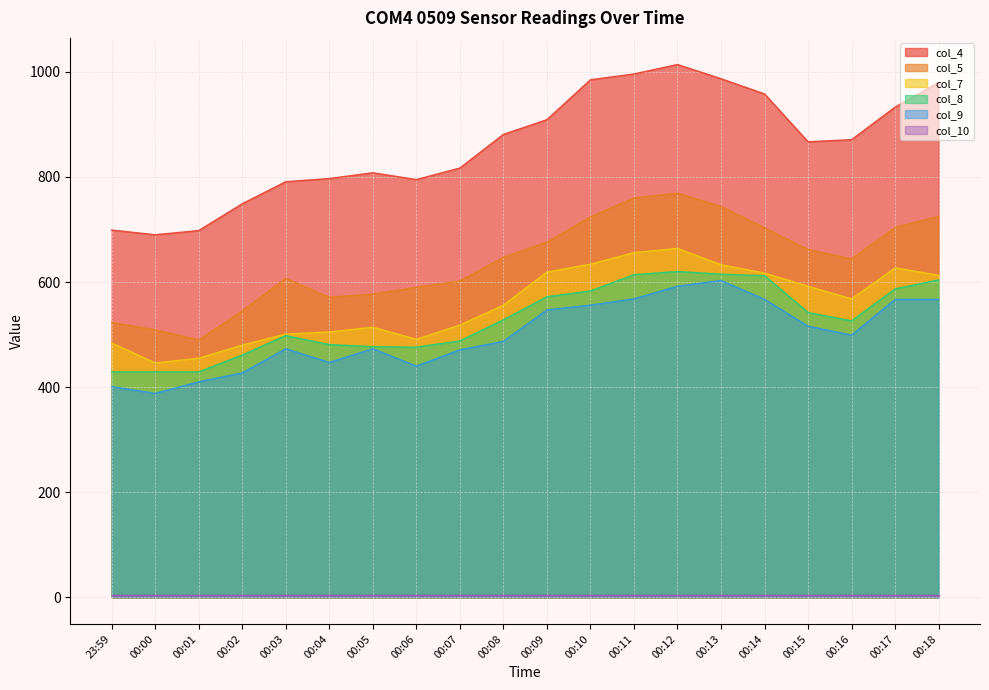

What is the label of the 9th point from the left?

00:07